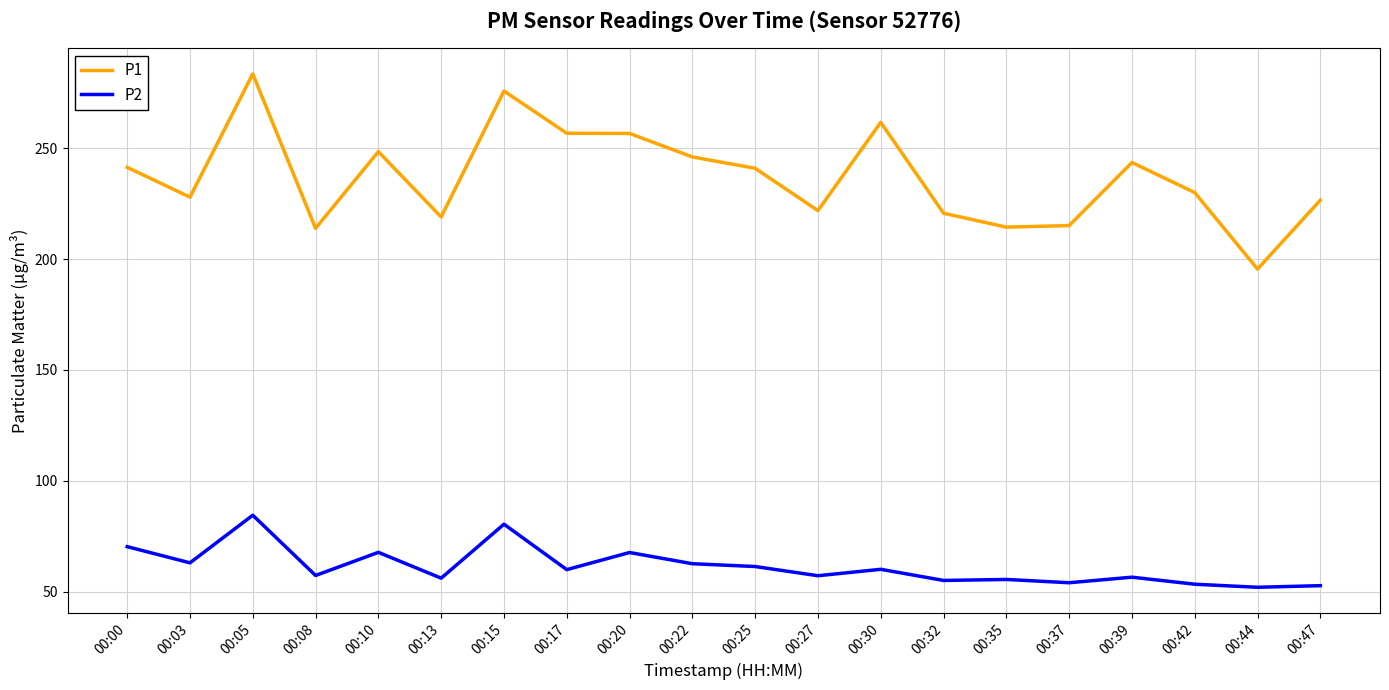

At how many categories does at least one series exceed 253?

5